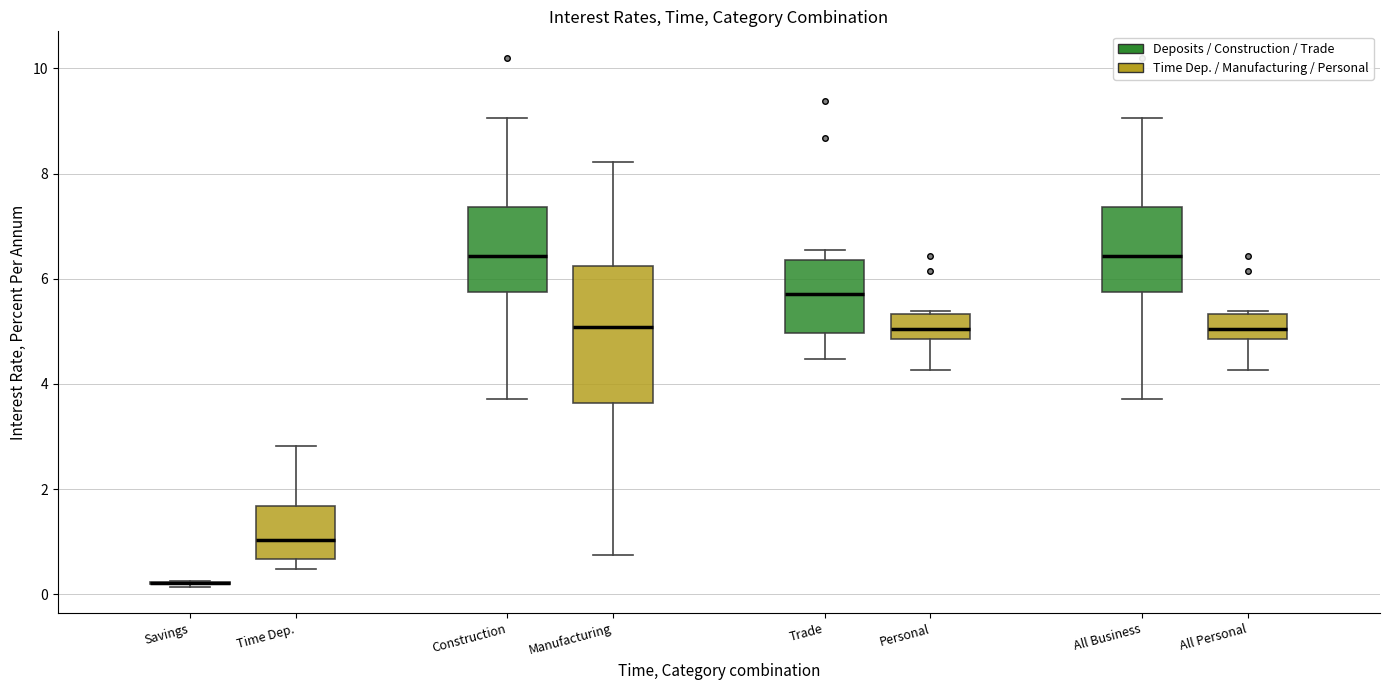

Which box is the tallest, from its lower edge to its upper edge?

Manufacturing